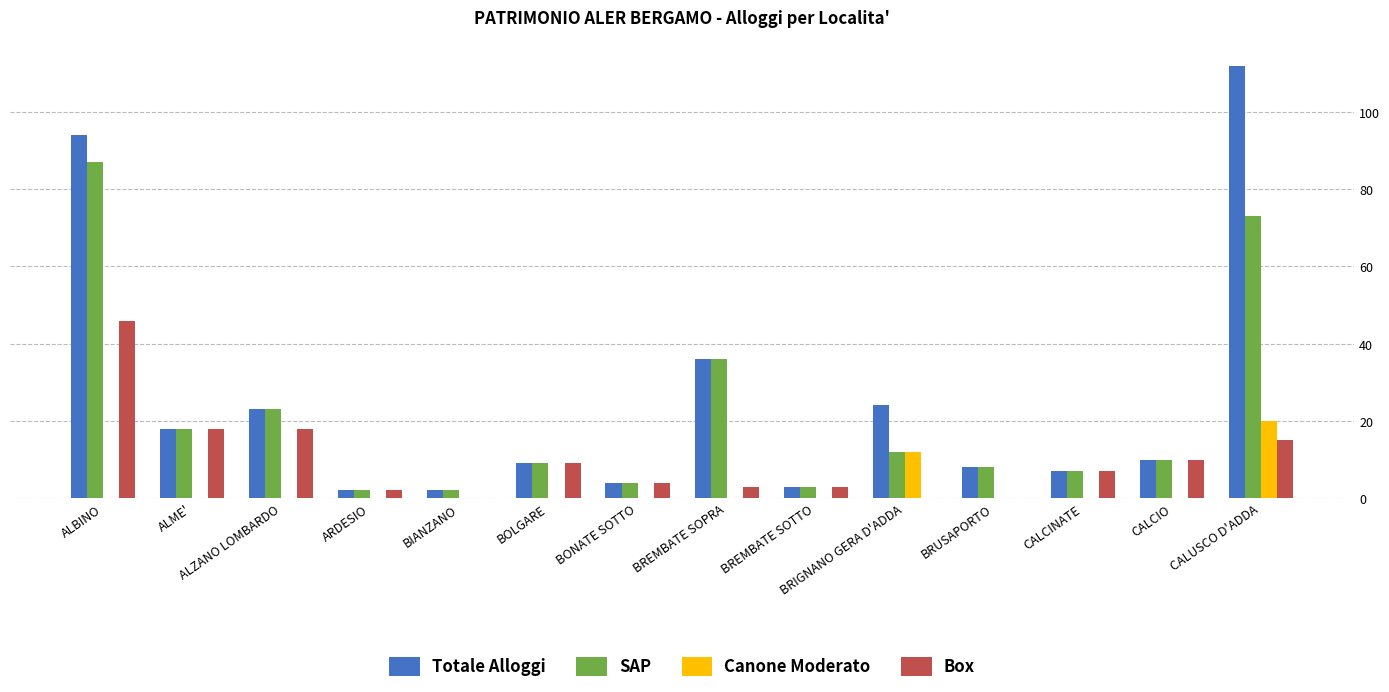

How many series are shown in this chart?

4